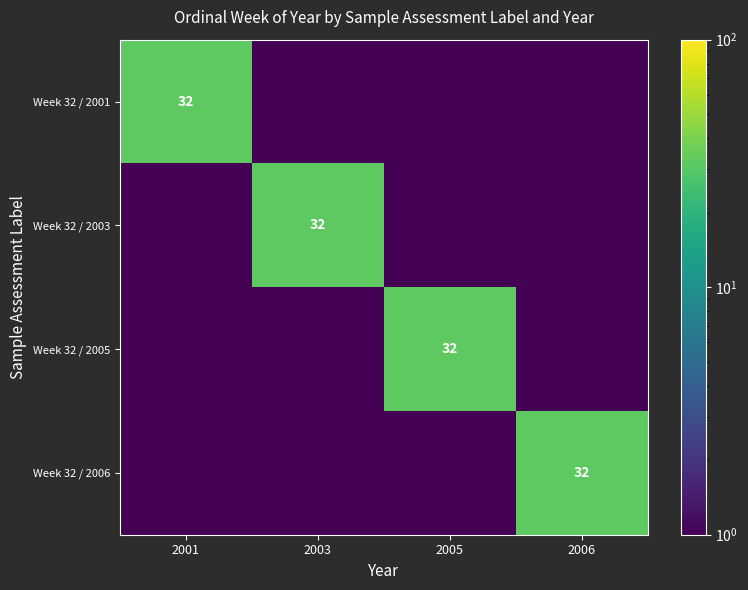

The Week 32 / 2005 series shows 32.0 at 2005. True or false?

True